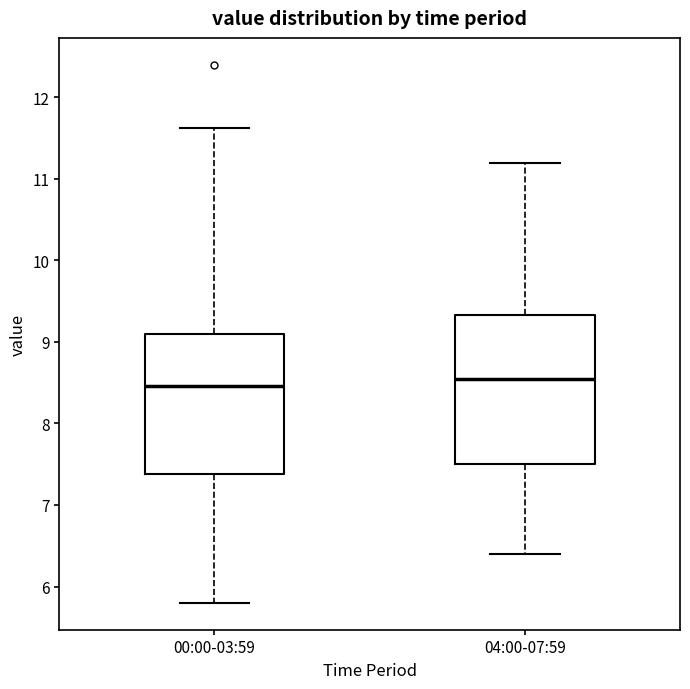

Comparing the boxes themselves (not the whiskers), which one is the tallest?

04:00-07:59